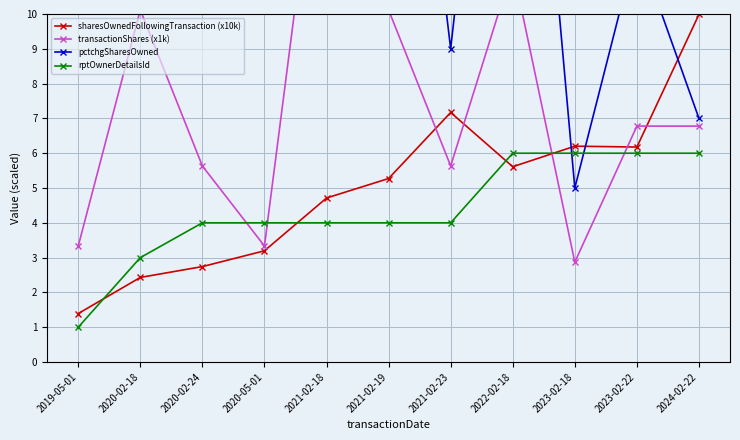

What is the total value across all series at 2023-02-18?

20.1